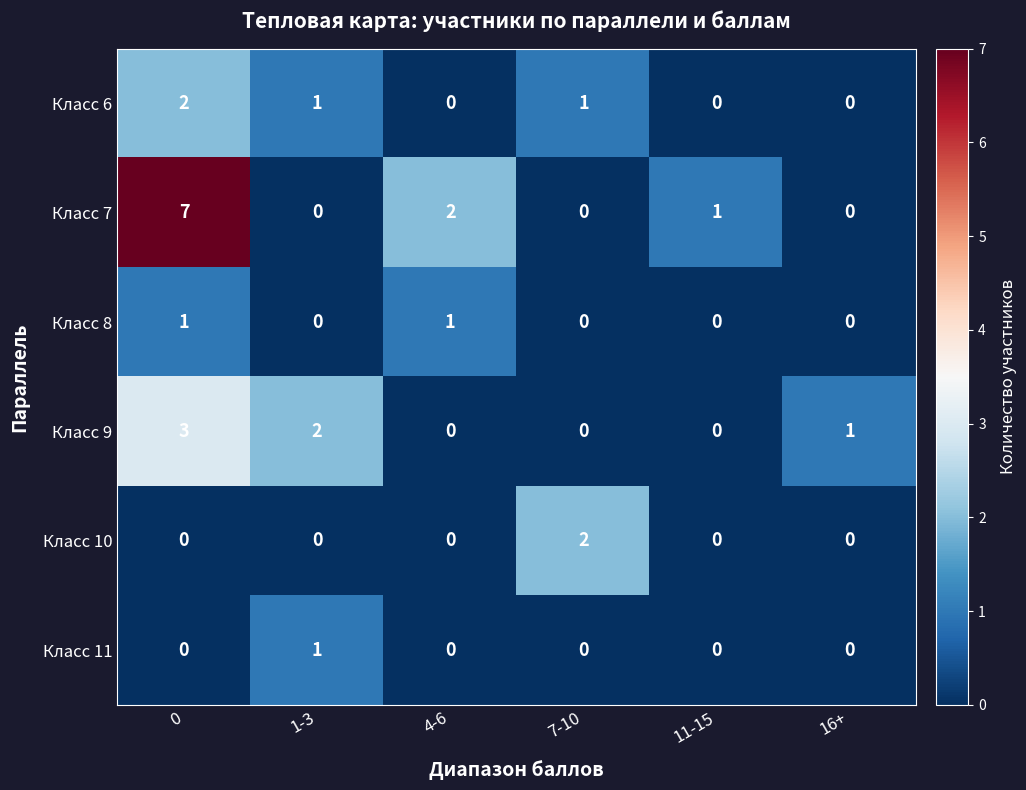

What is the difference between the maximum and minimum values in the Класс 7 series?

7